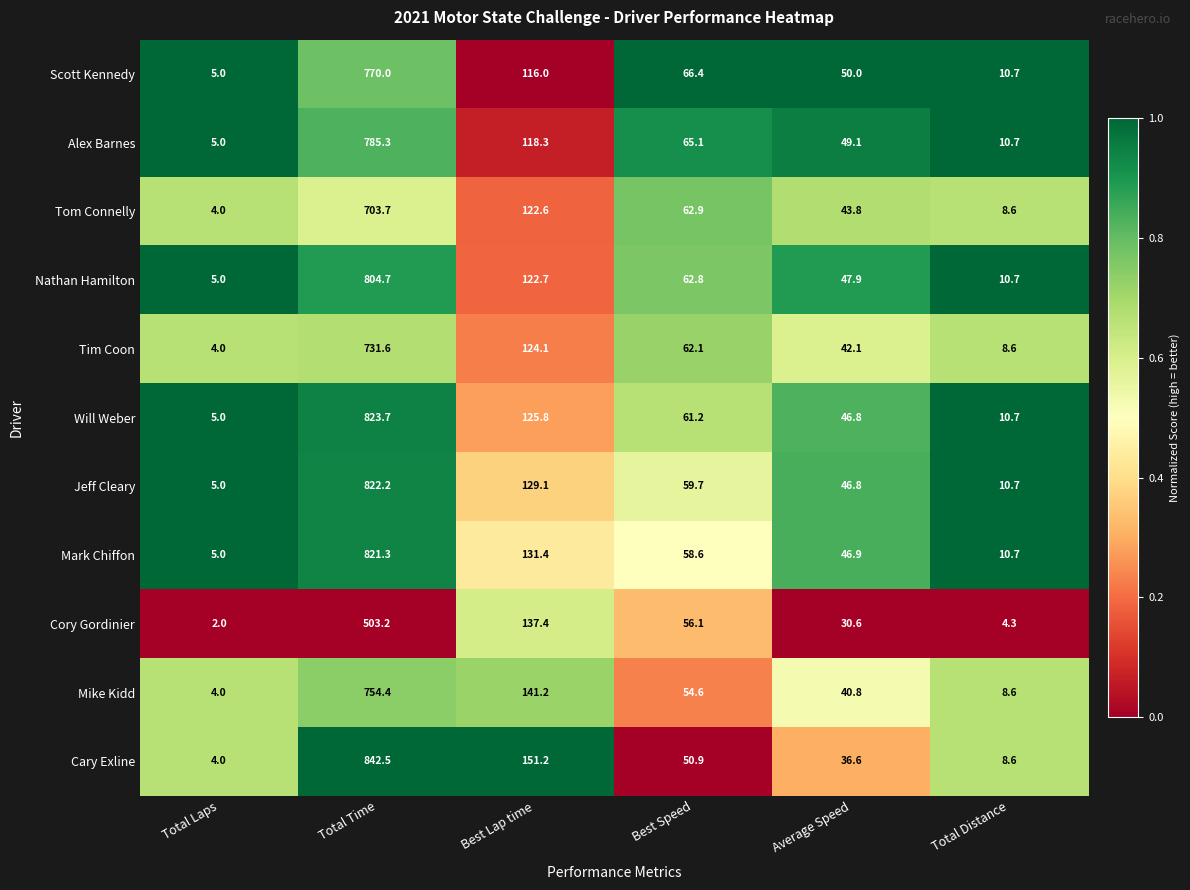

Where does the Scott Kennedy series first go above 66?

Total Time